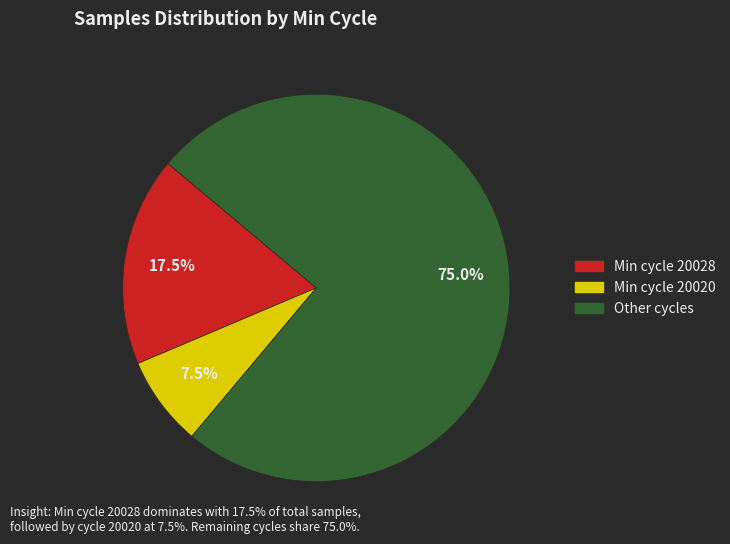

Is there a majority slice in this chart?

Yes